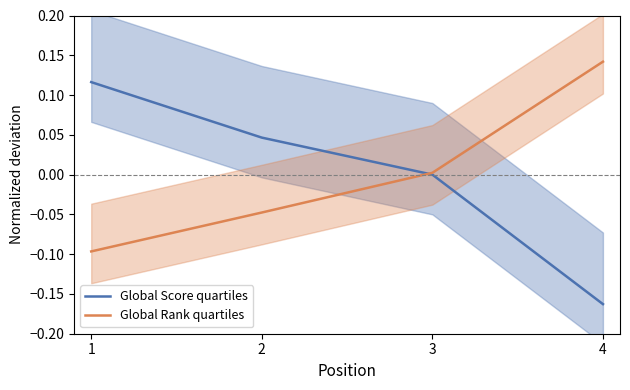

What value does the Global Score quartiles series have at 1?

0.1